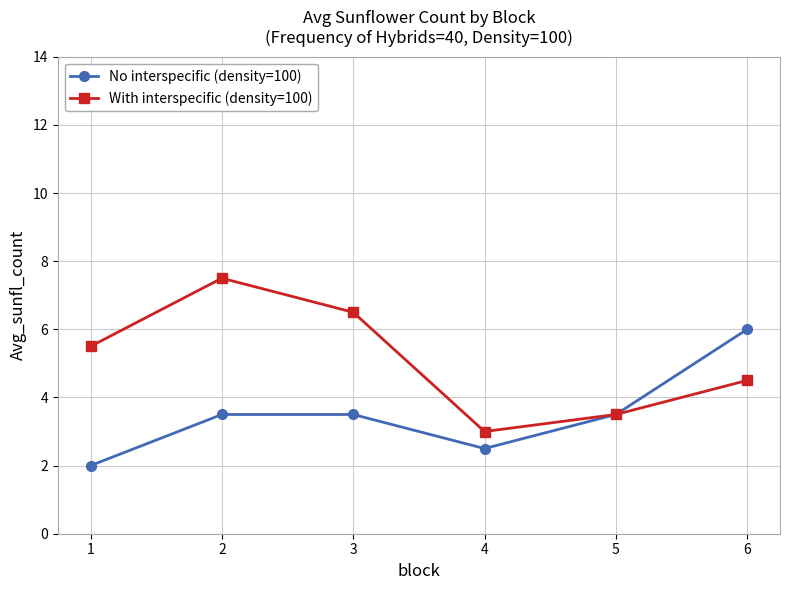

Count the No interspecific (density=100) values in the range 2 to 3.

2